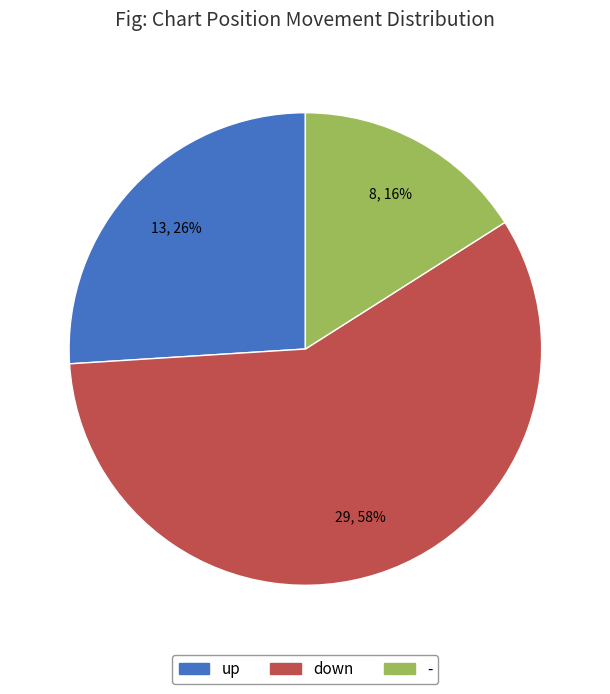

True or false: - accounts for 23% of the total.

False